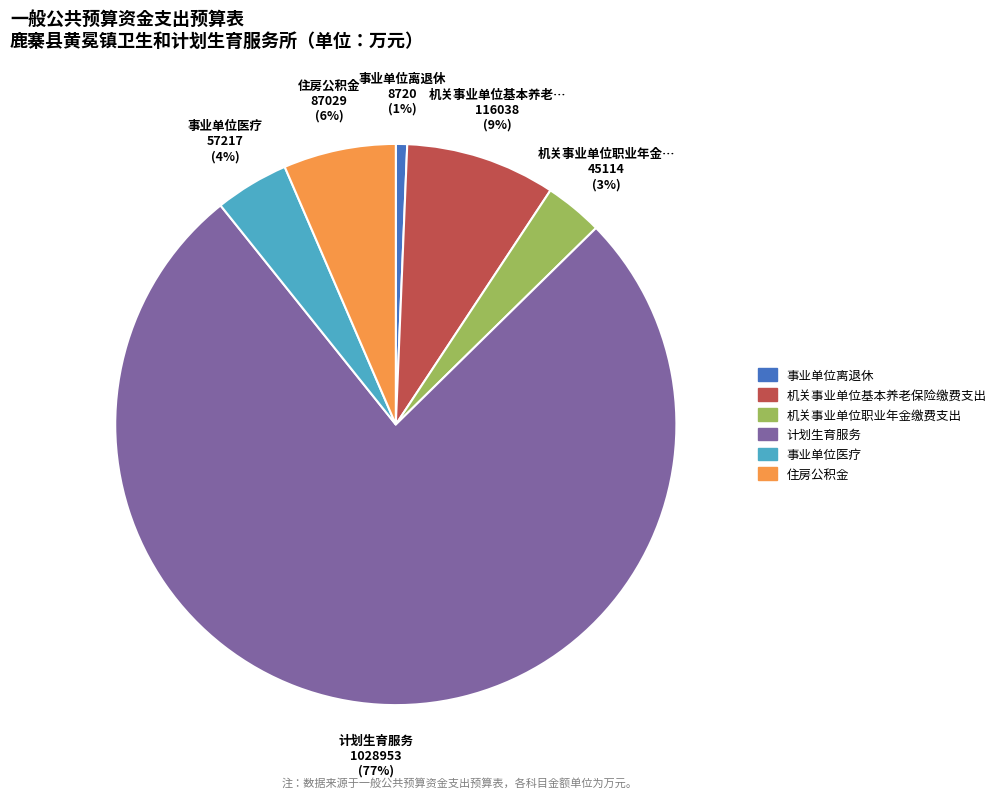

Which category has the smallest portion of the pie?

事业单位离退休 8720 (1%)